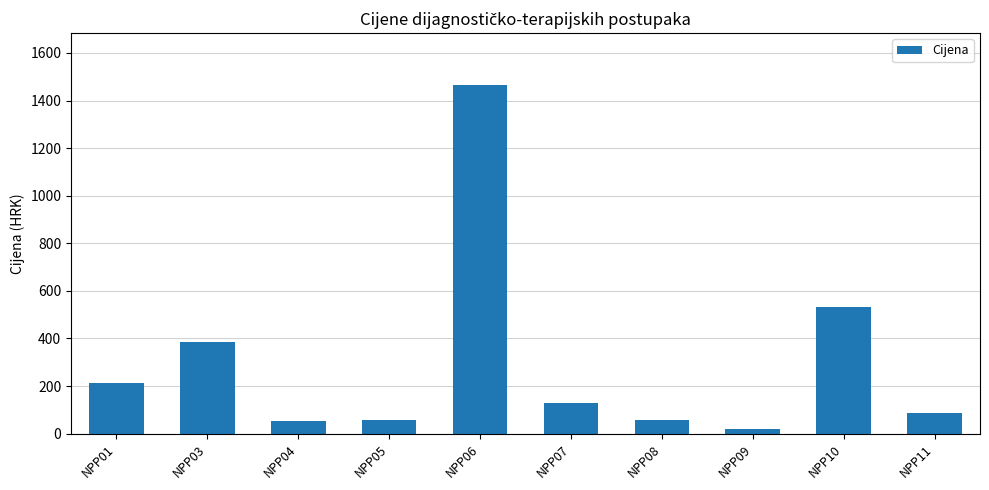

What is the minimum value shown in the chart?

21.6